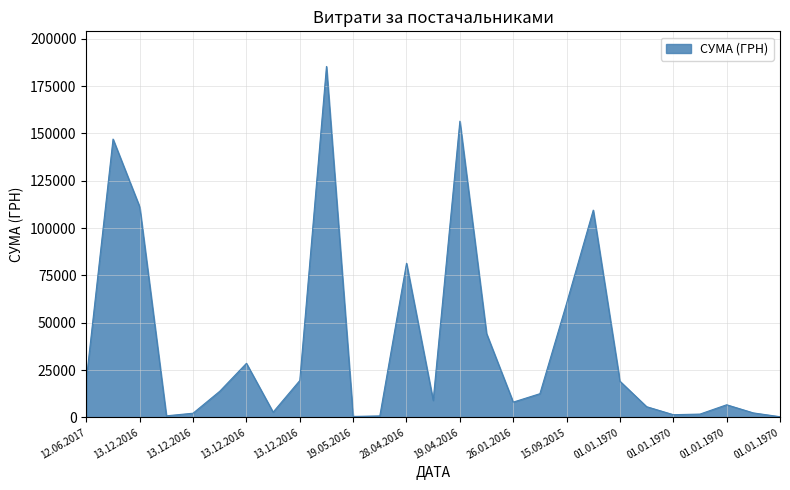

What is the minimum value shown in the chart?

384.6